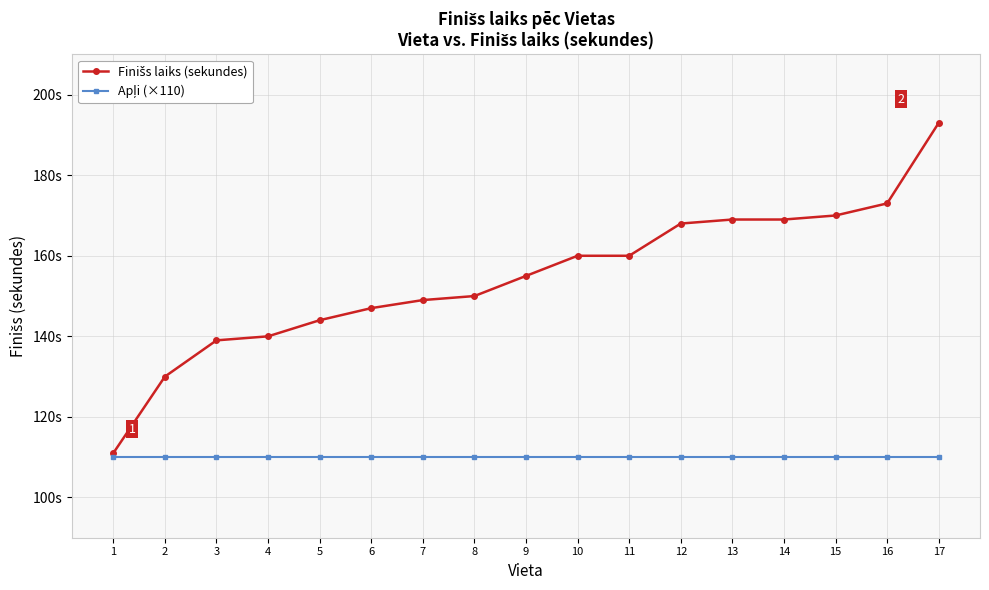

Is this an area chart (filled region under the line)?

No